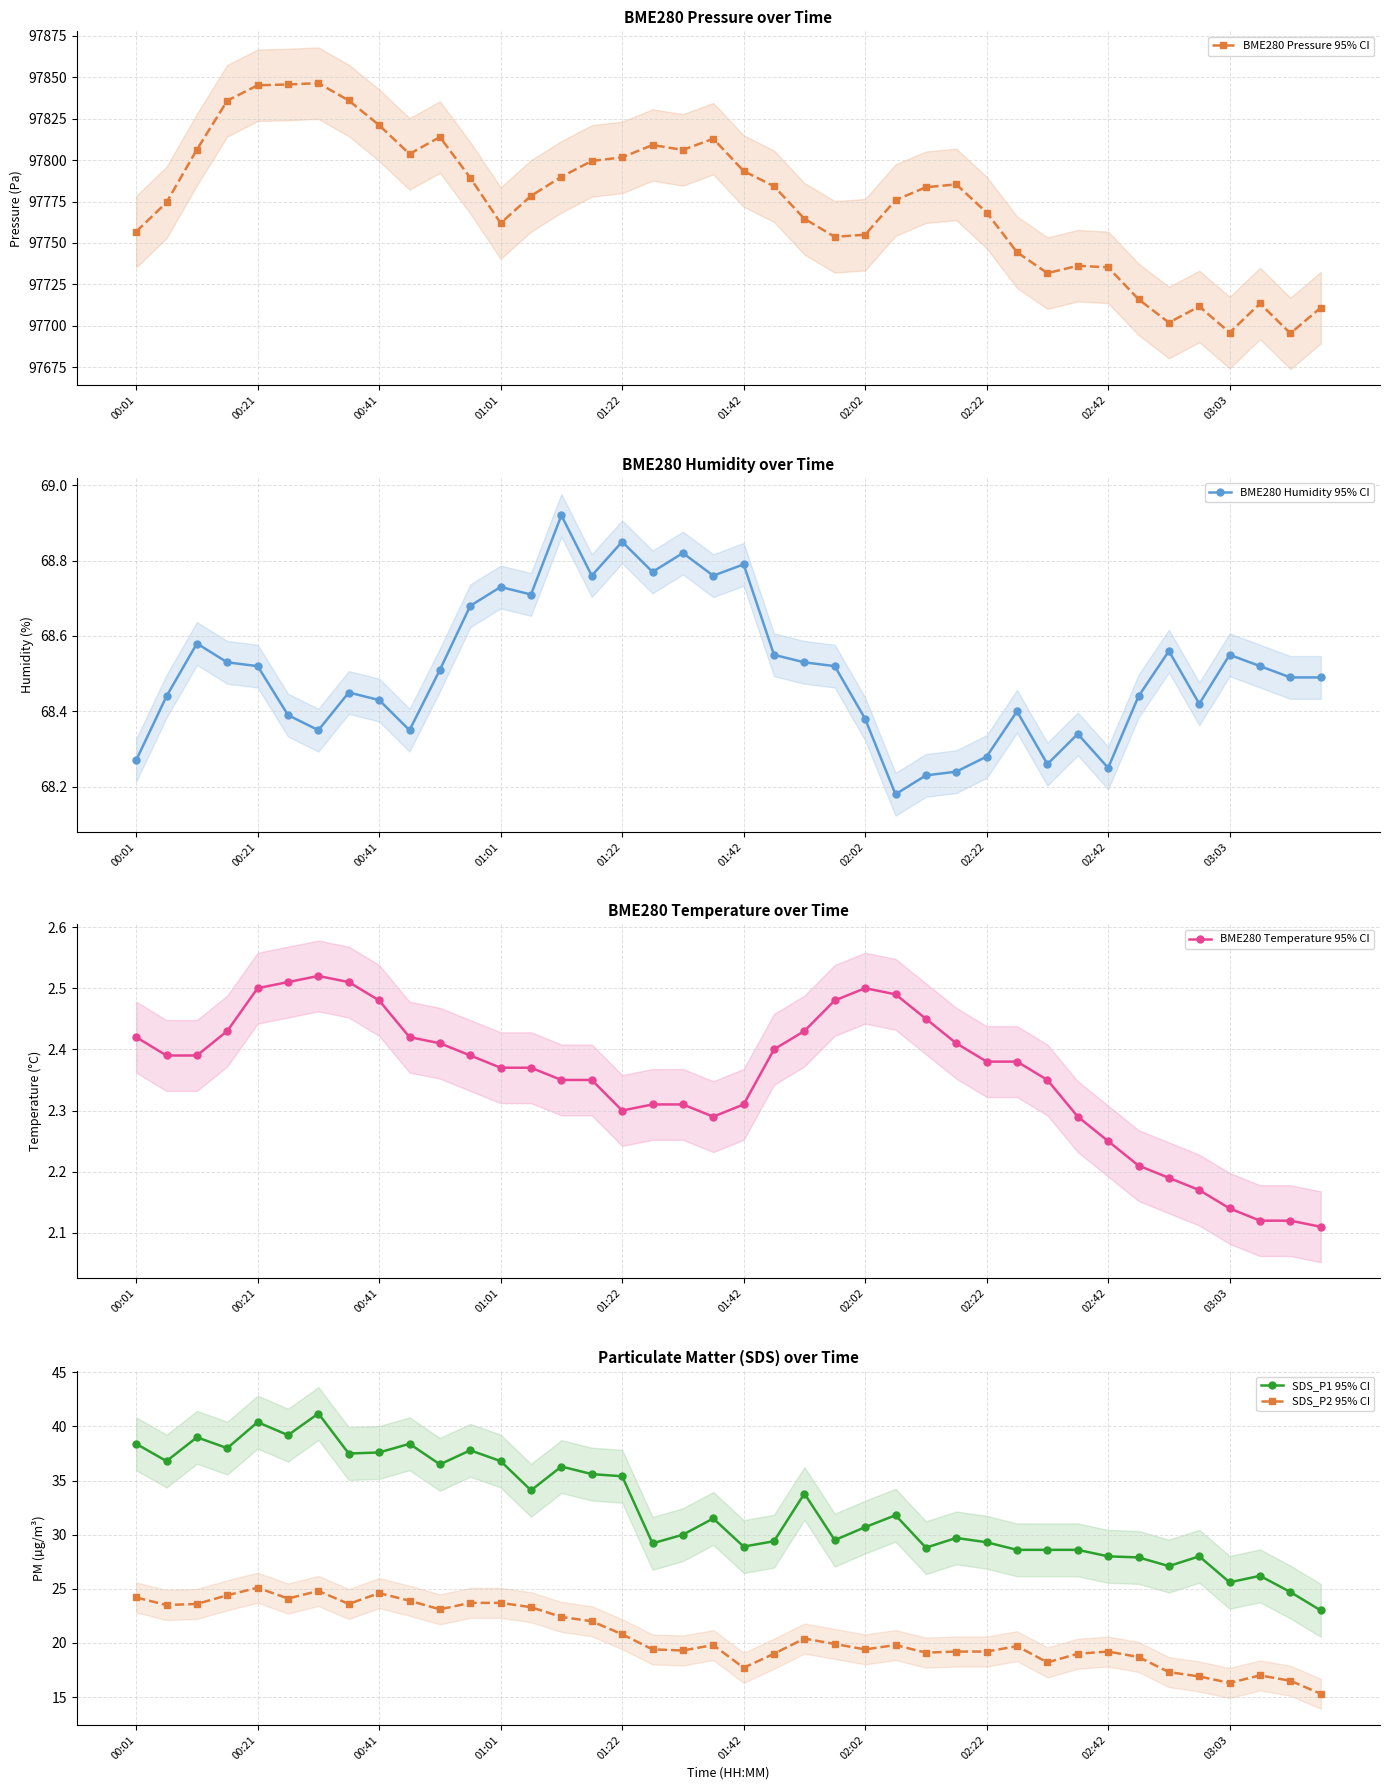

At how many categories does at least one series exceed 2479?

40